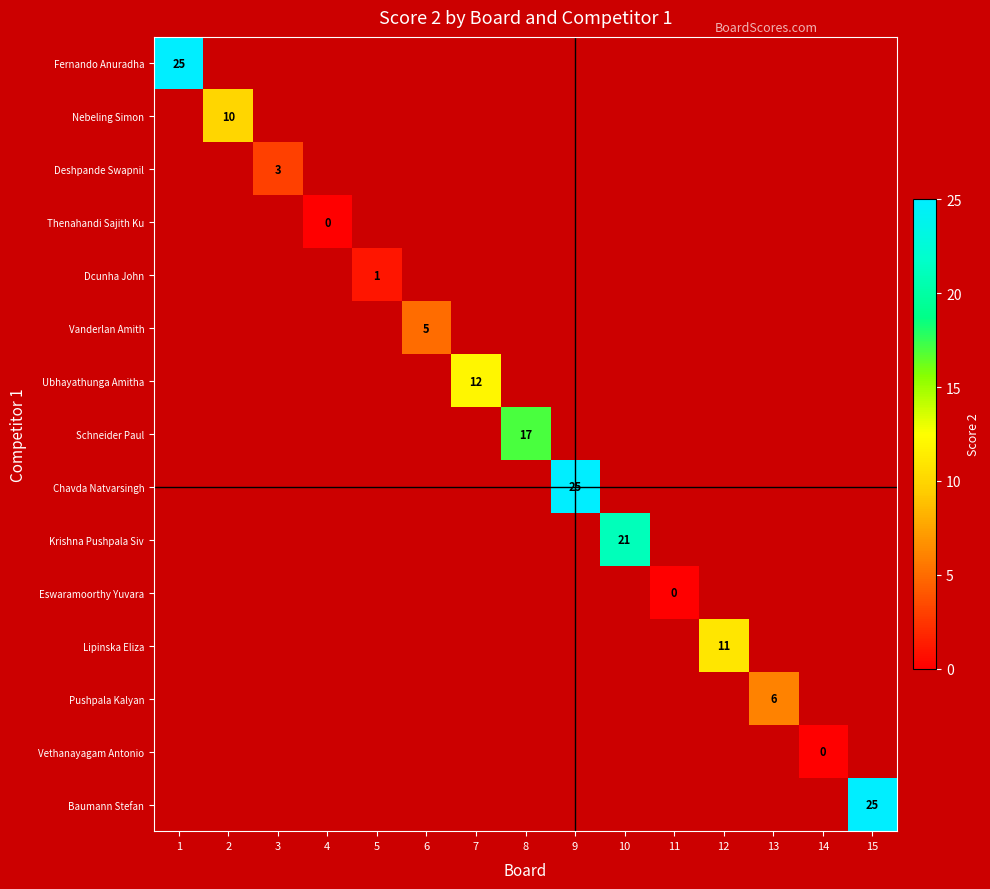

At how many categories does at least one series exceed 7?

8